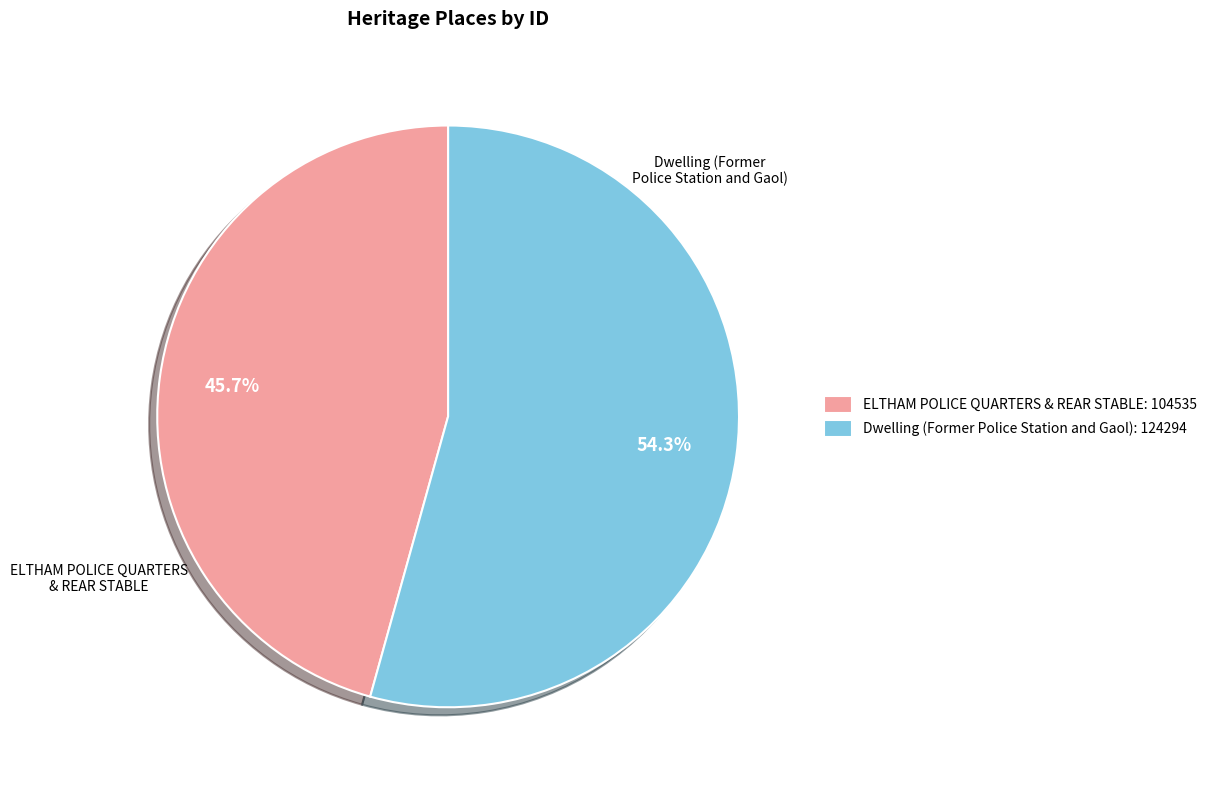

Does any single category account for the majority?

Yes